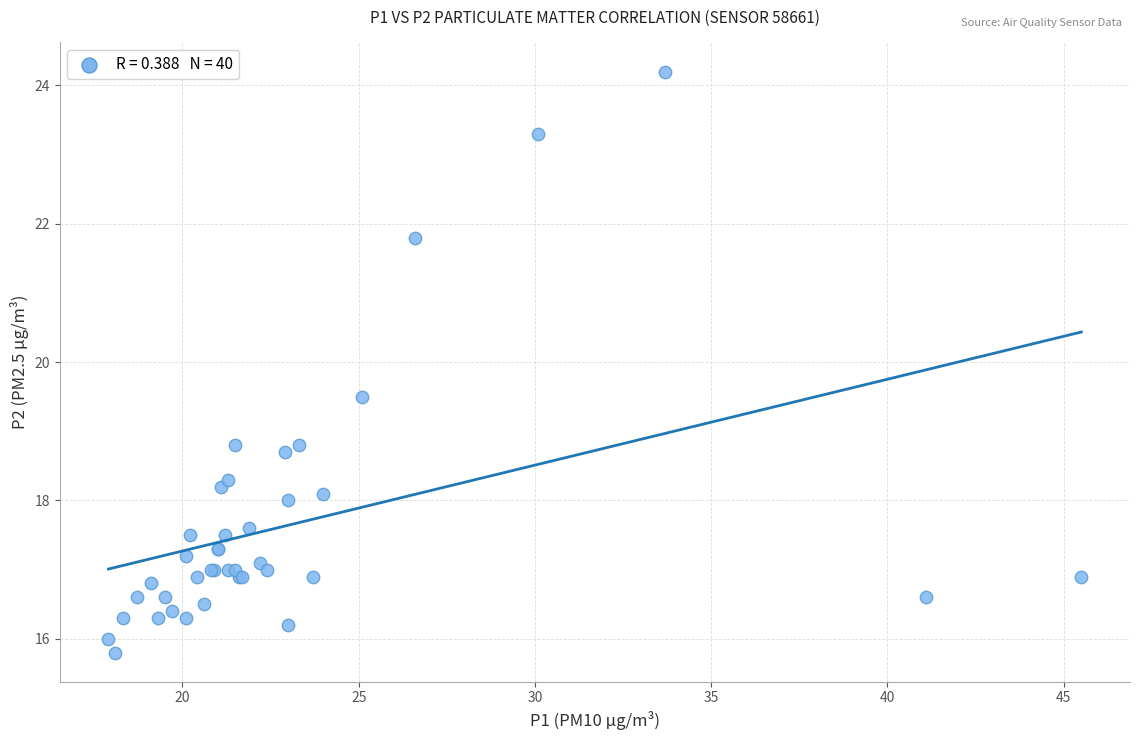

What Y value in the scatter plot is closest to 20?

19.5